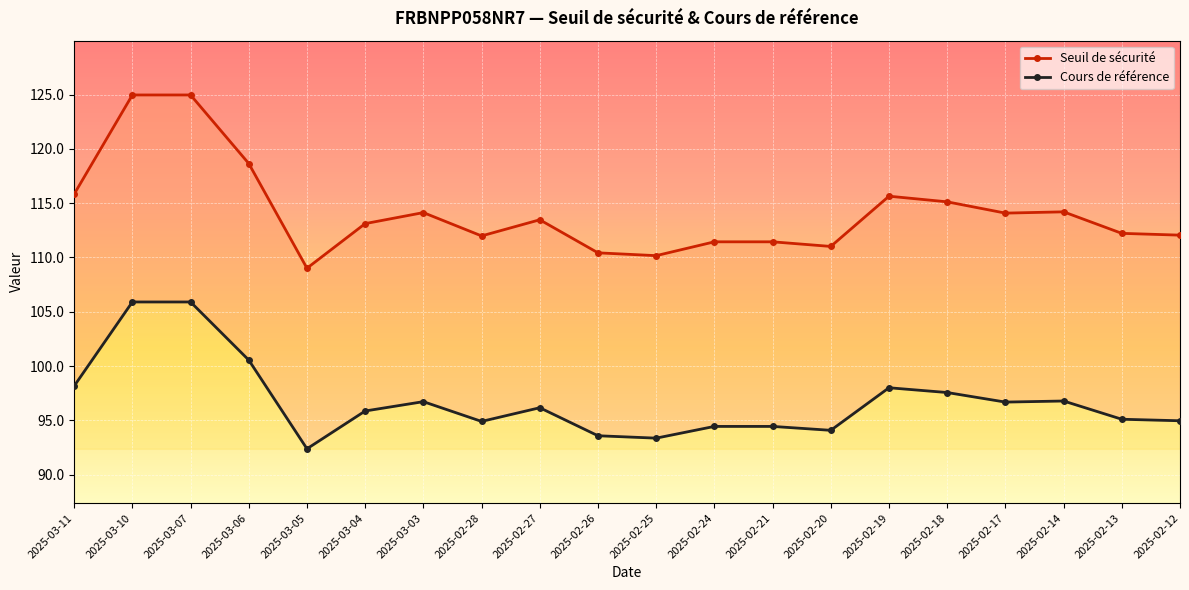

What is the greatest value displayed?

125.0